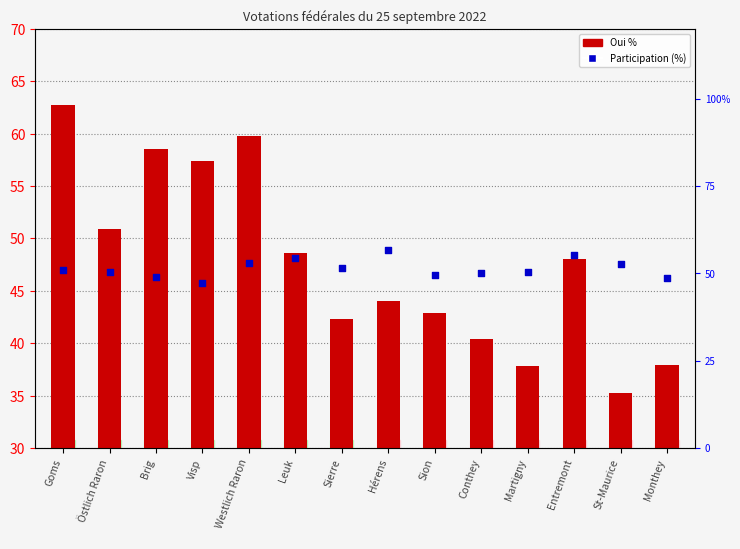

Which series has the largest total across all categories?

Participation (%)